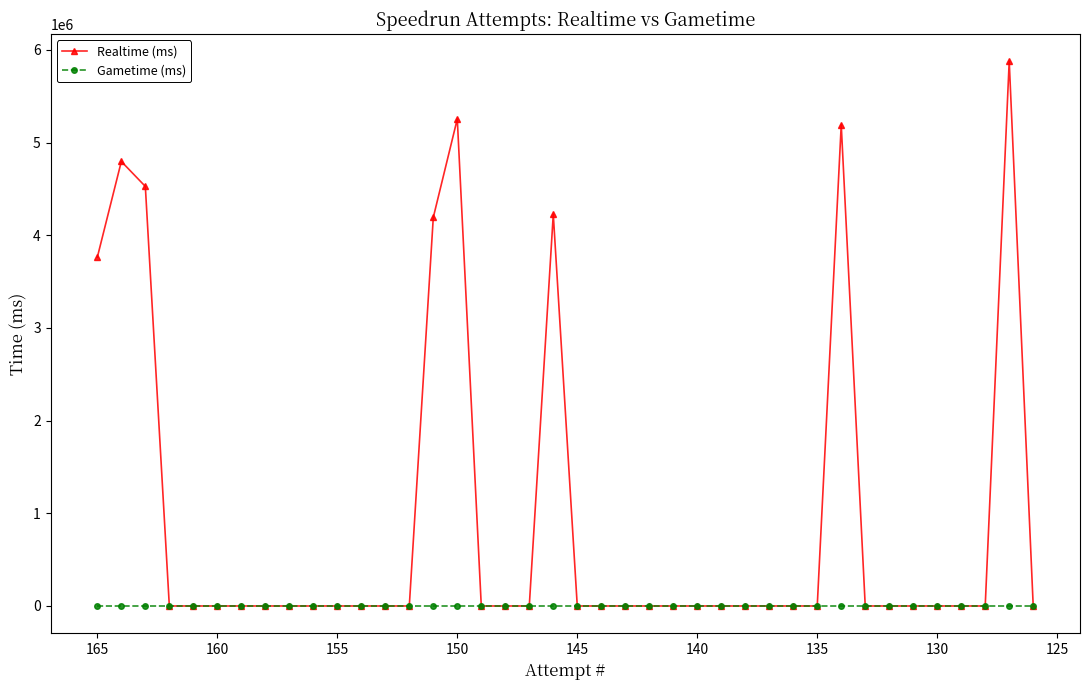

True or false: Gametime (ms) and Realtime (ms) intersect in this chart.

False